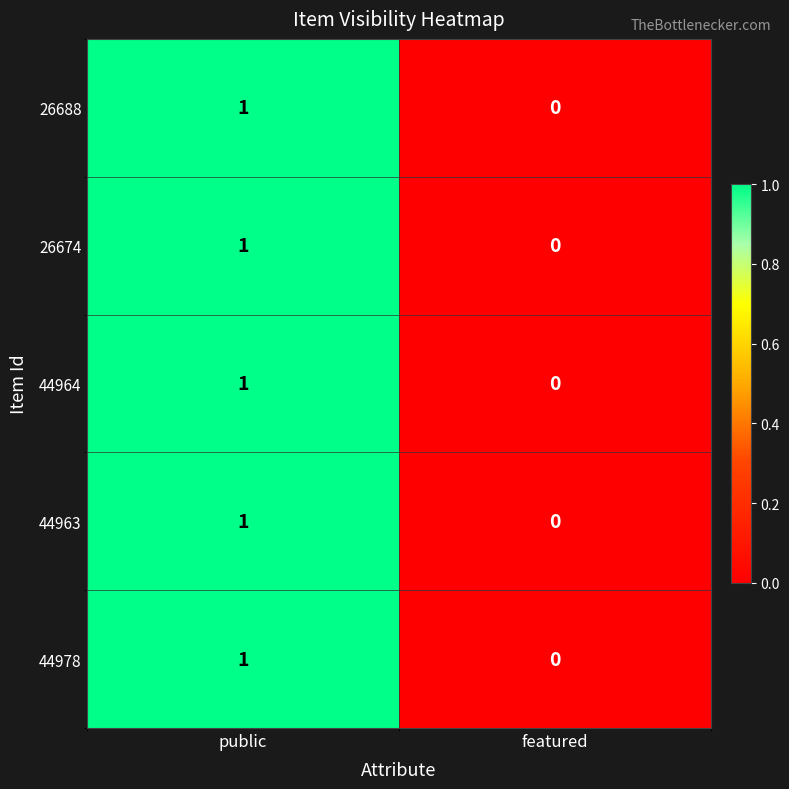

Reading left to right, transcribe all the data shown in this chart.

26688: 1	0
26674: 1	0
44964: 1	0
44963: 1	0
44978: 1	0